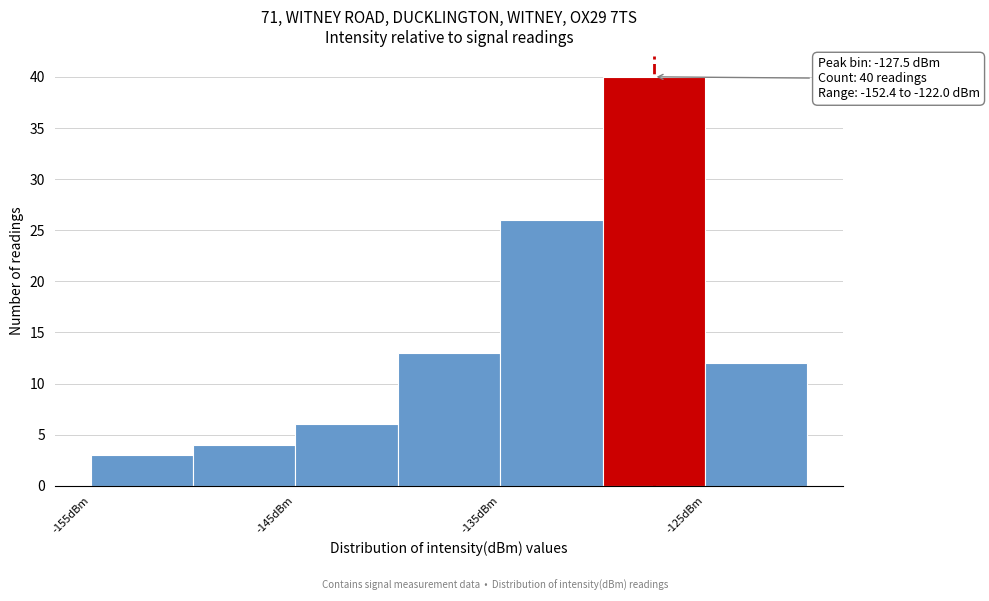

Over which range of the x-axis is the bar tallest?

-130 to -125